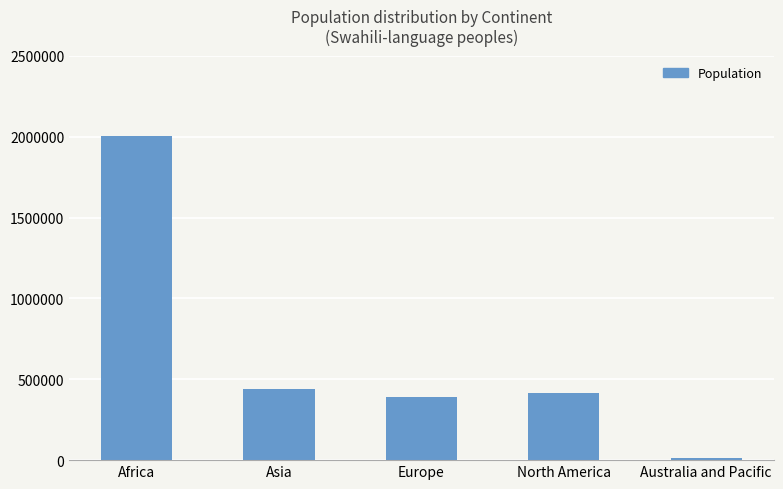

Which category has the highest value across all series?

Africa